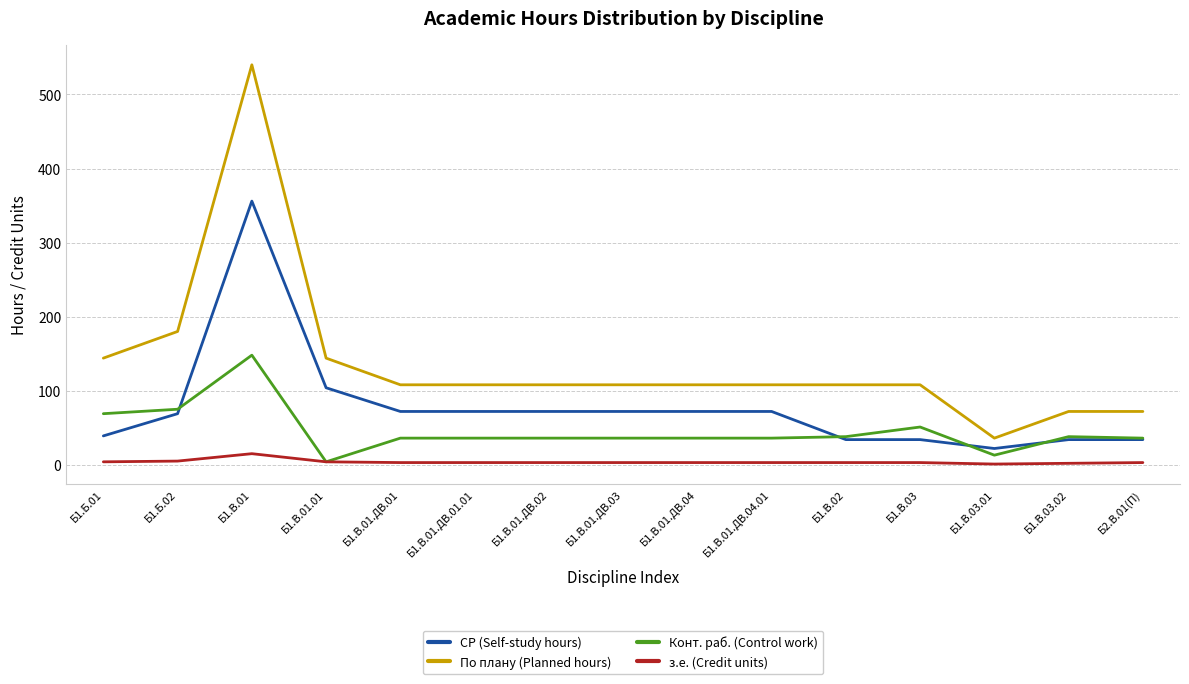

True or false: По плану (Planned hours) and з.е. (Credit units) intersect in this chart.

False